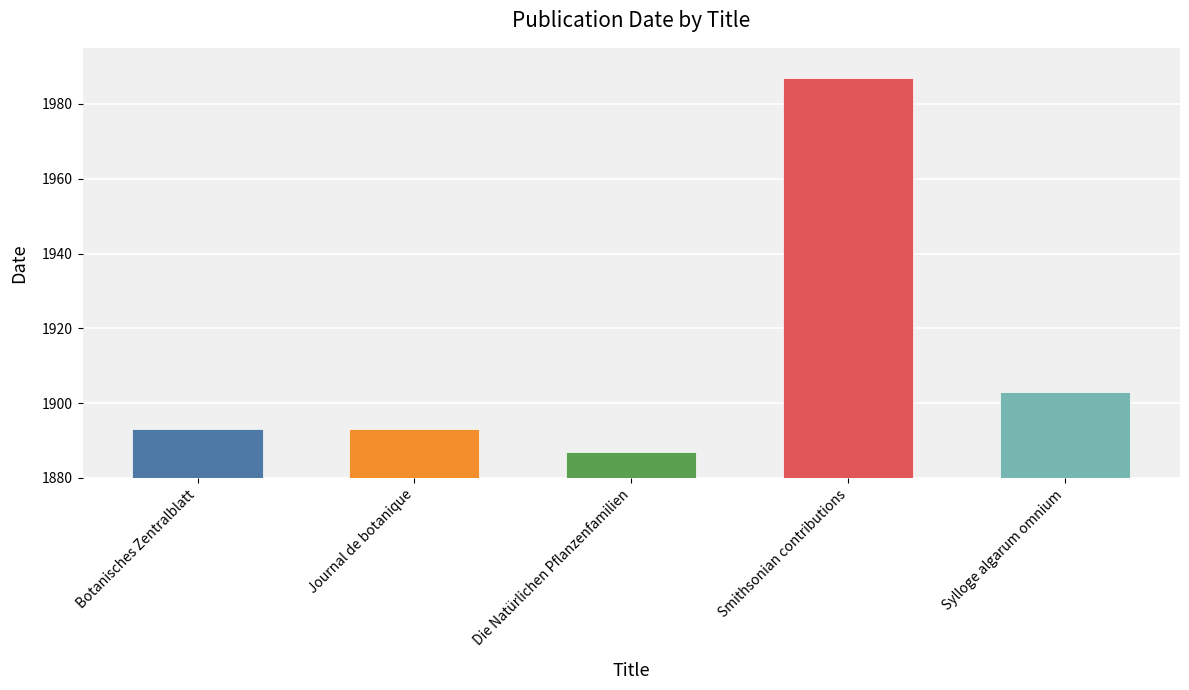

What is the average value?

1913